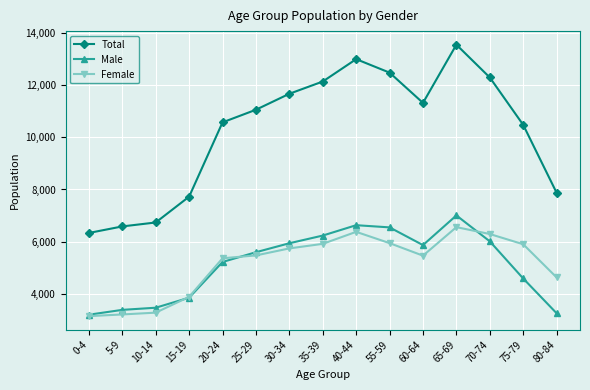

At how many categories does at least one series exceed 4044?

15